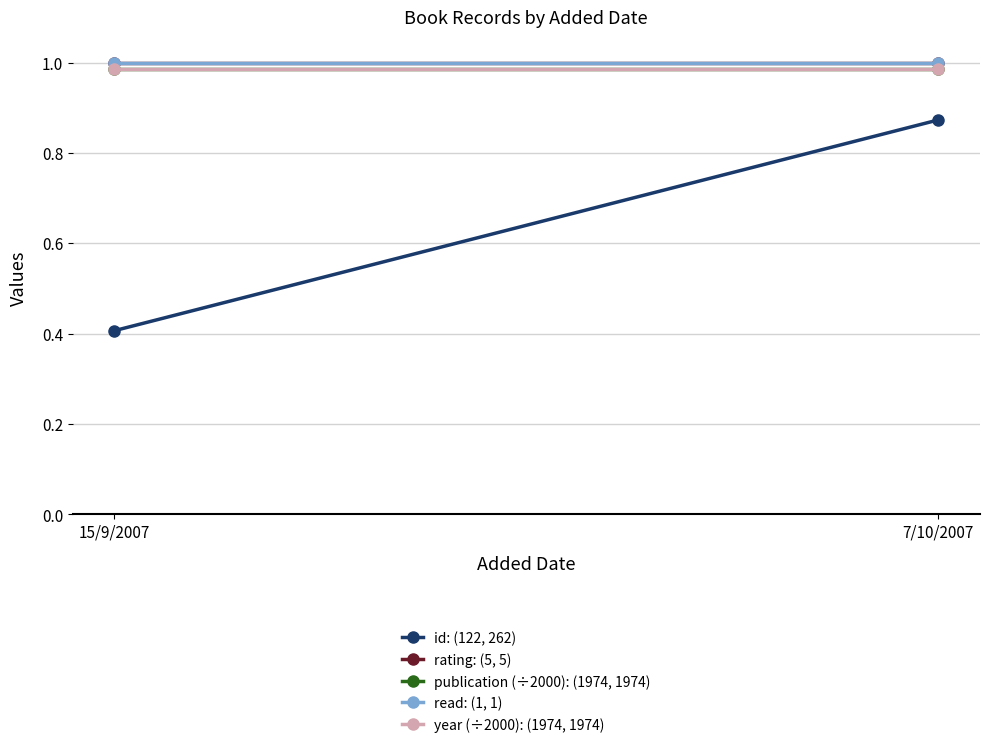

How many lines are shown in the chart?

5